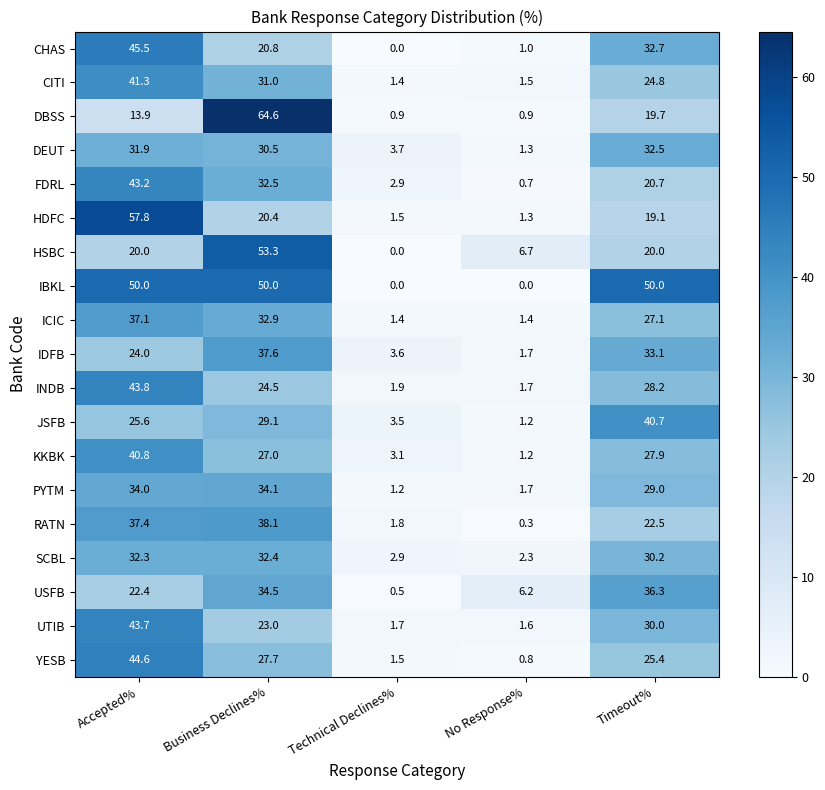

At which category is the sum across all series the highest?

Accepted%